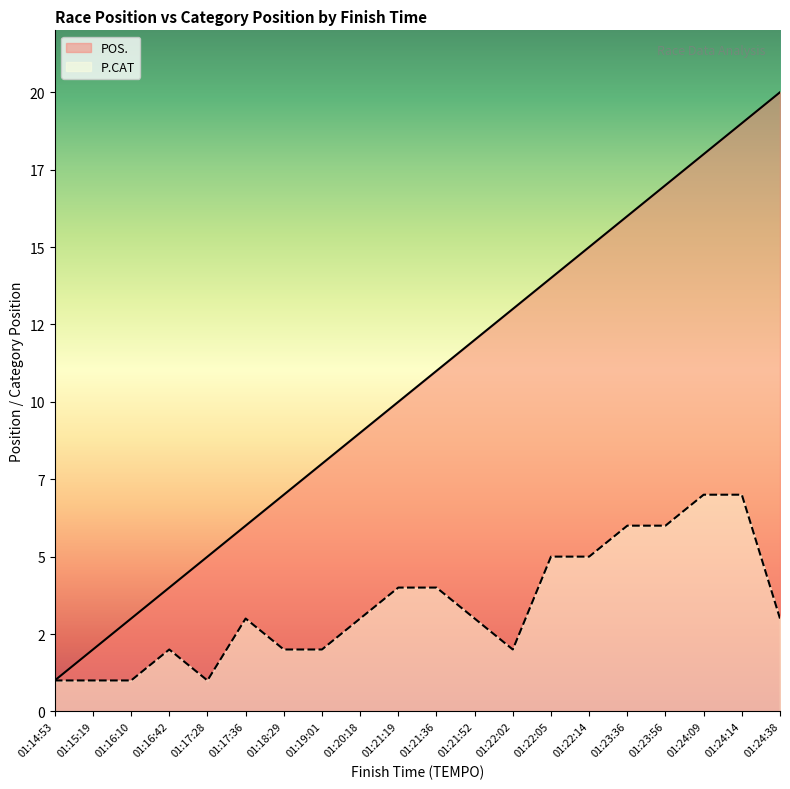

What is the label of the 7th point from the right?

01:22:05